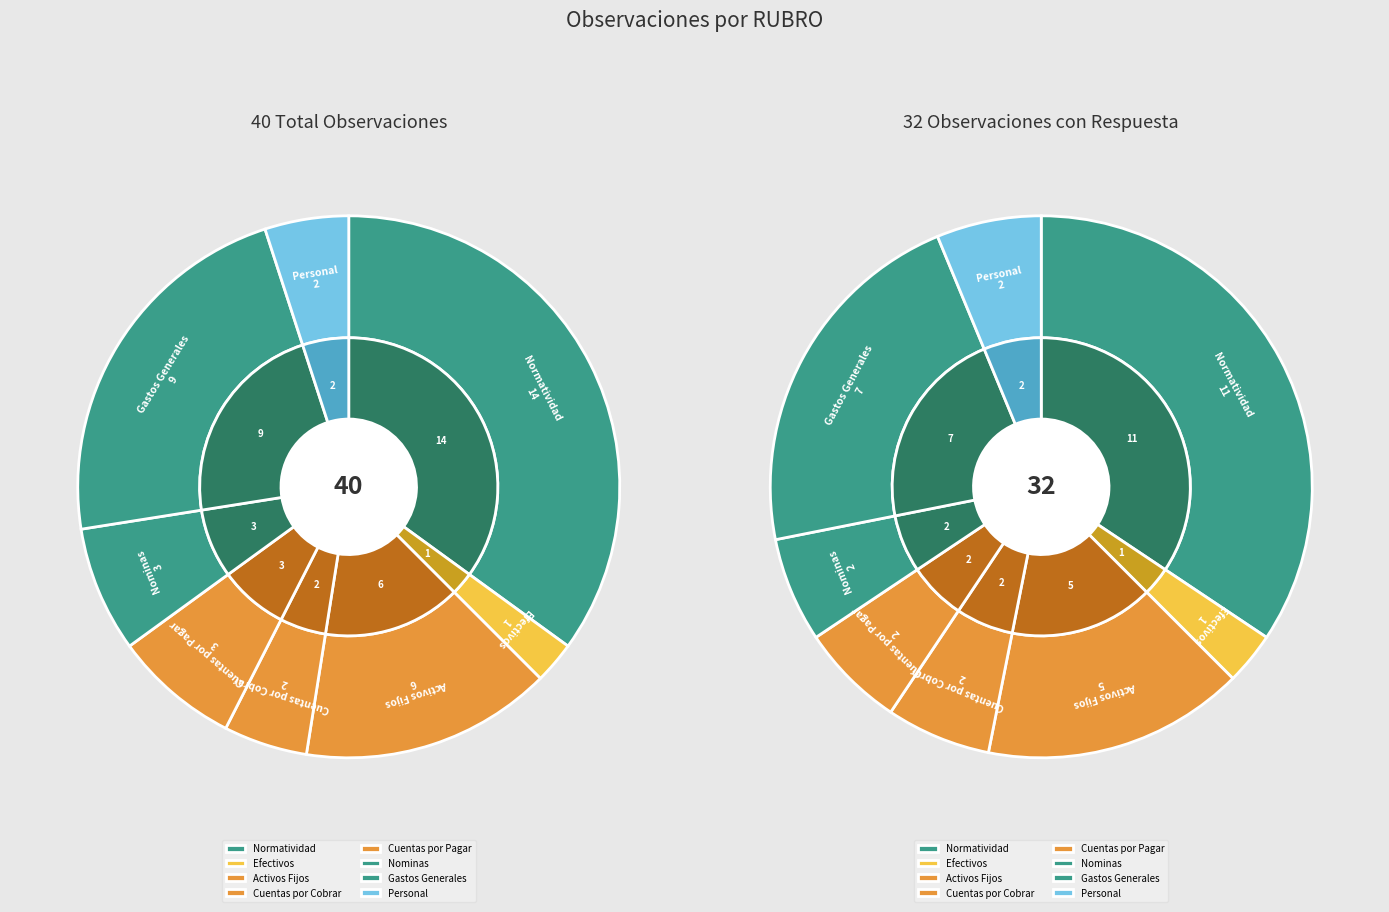

The Normatividad slice represents 23% of the pie. True or false?

False